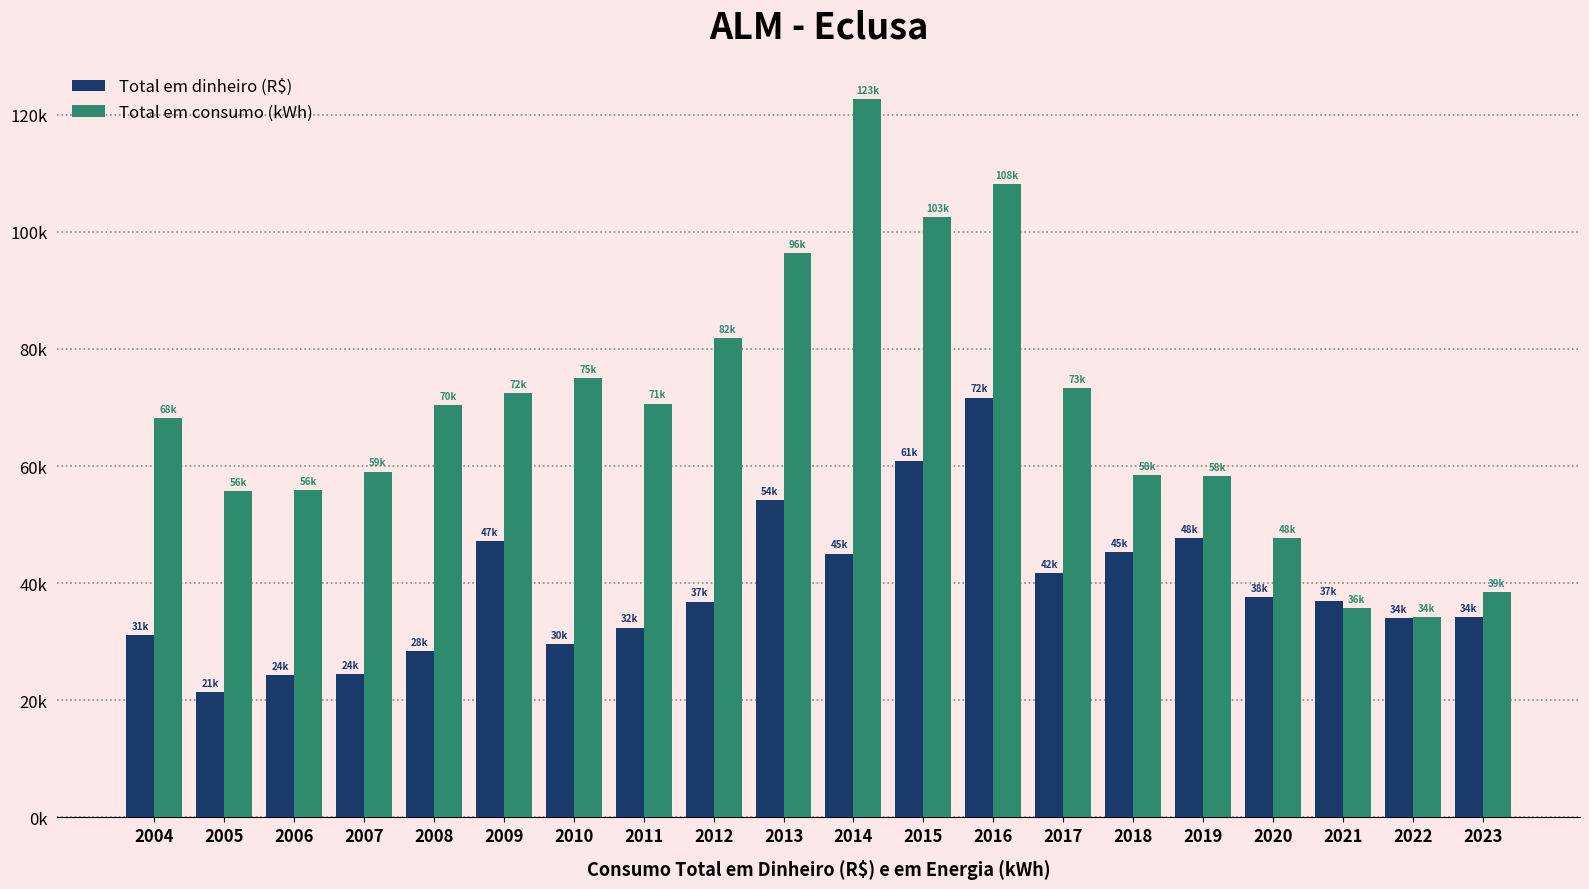

Are the bars horizontal?

No